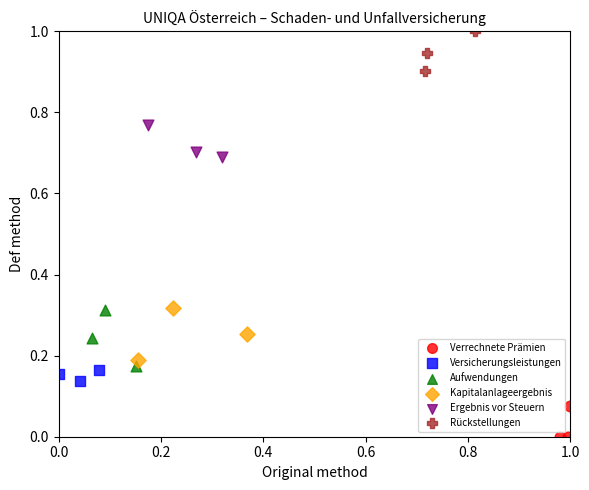

Which series reaches the minimum Y coordinate?

Verrechnete Prämien